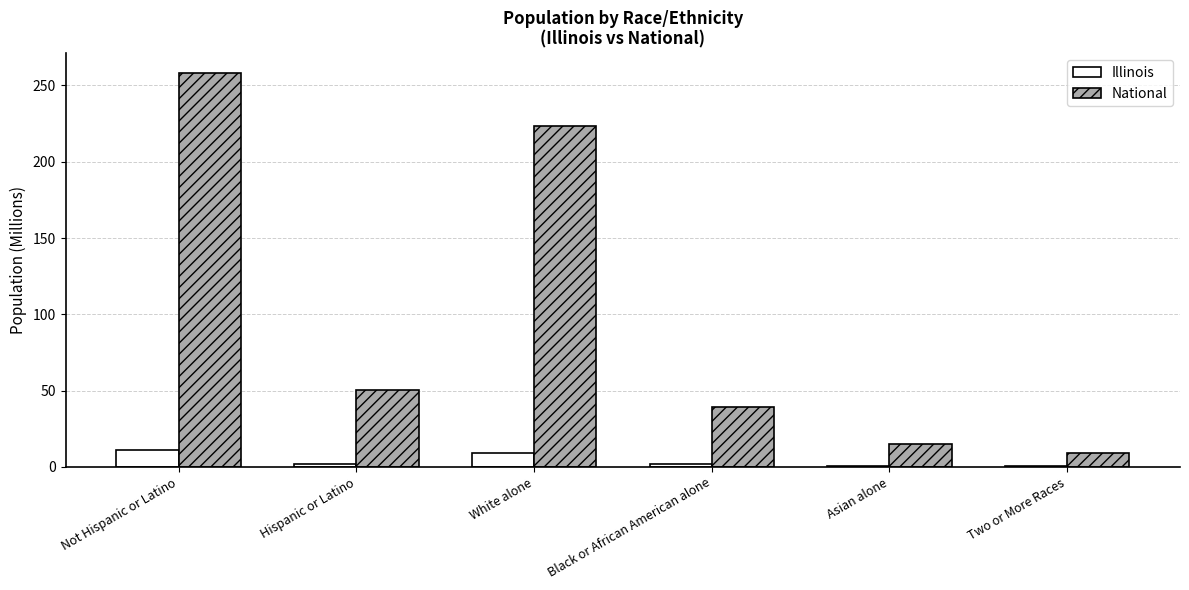

Does the chart contain stacked bars?

No